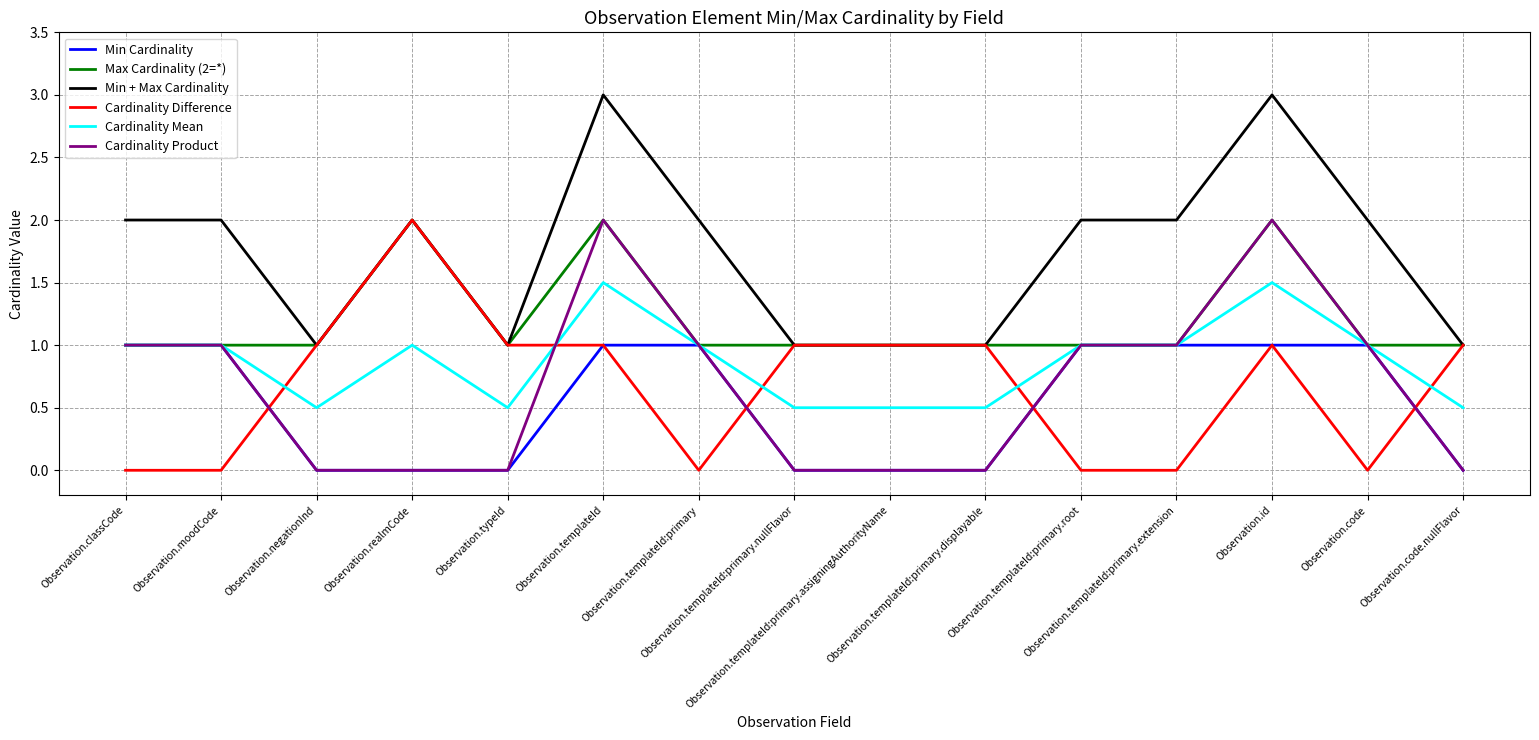

How many lines are shown in the chart?

6